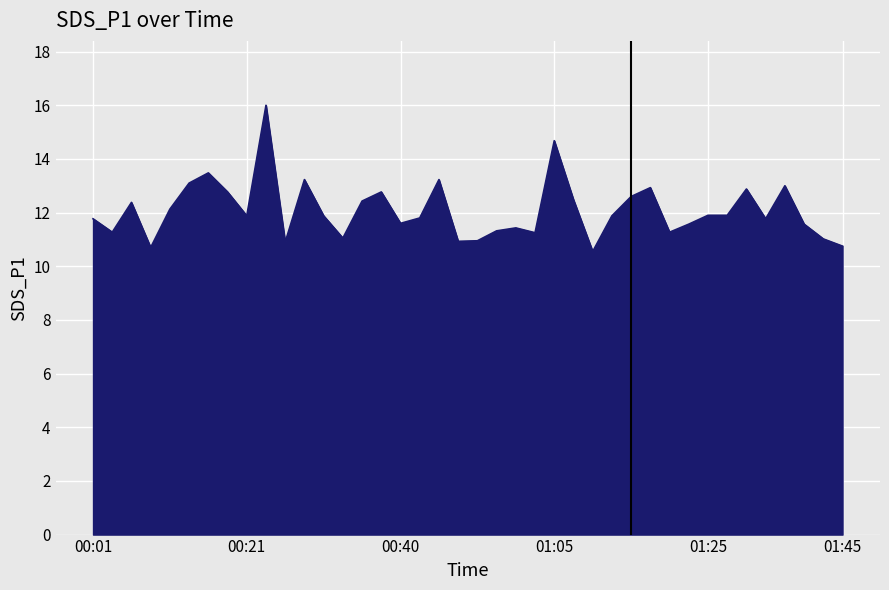

What is the greatest value displayed?

16.0